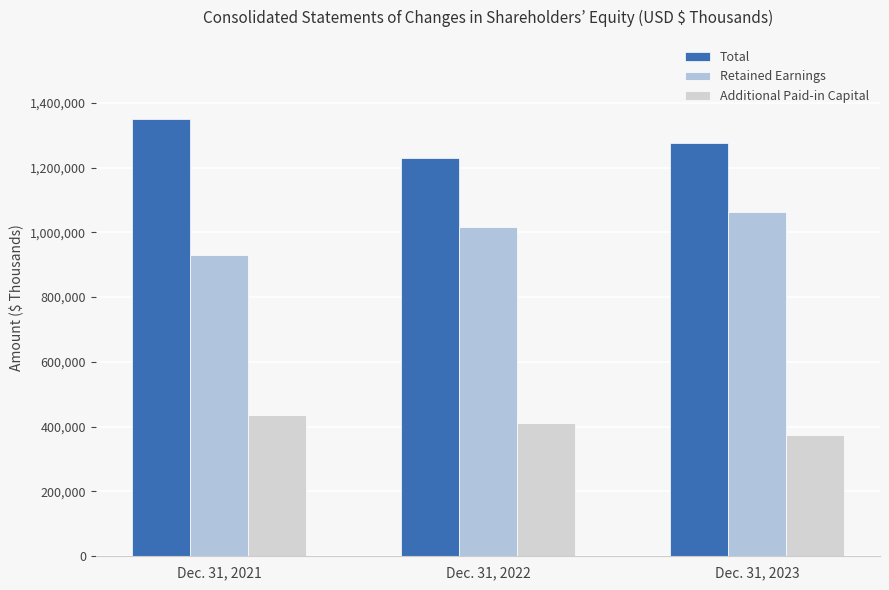

Which series has the largest total across all categories?

Total